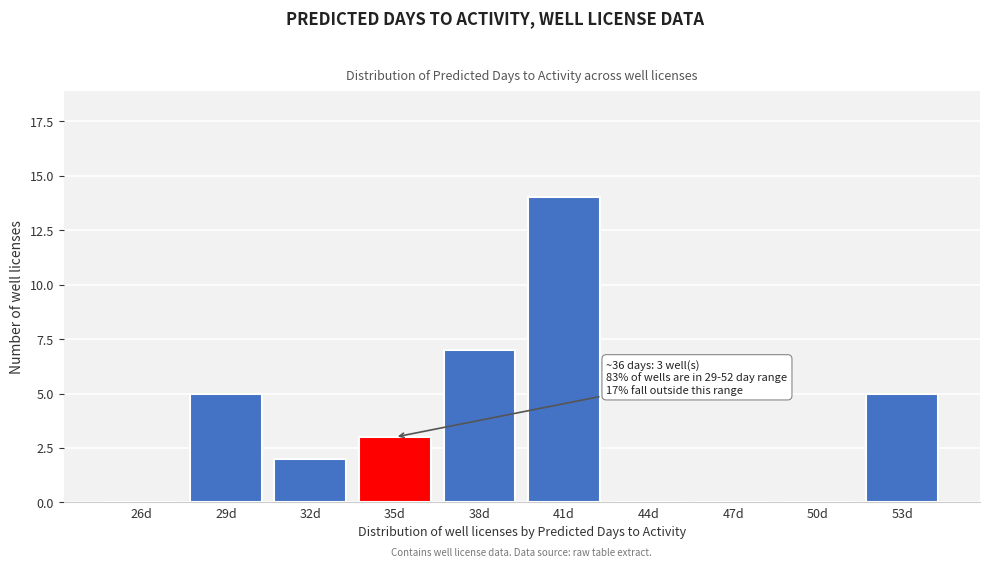

Reading left to right, list all the values displayed in this chart.

26d=0	29d=5	32d=2	35d=3	38d=7	41d=14	44d=0	47d=0	50d=0	53d=5